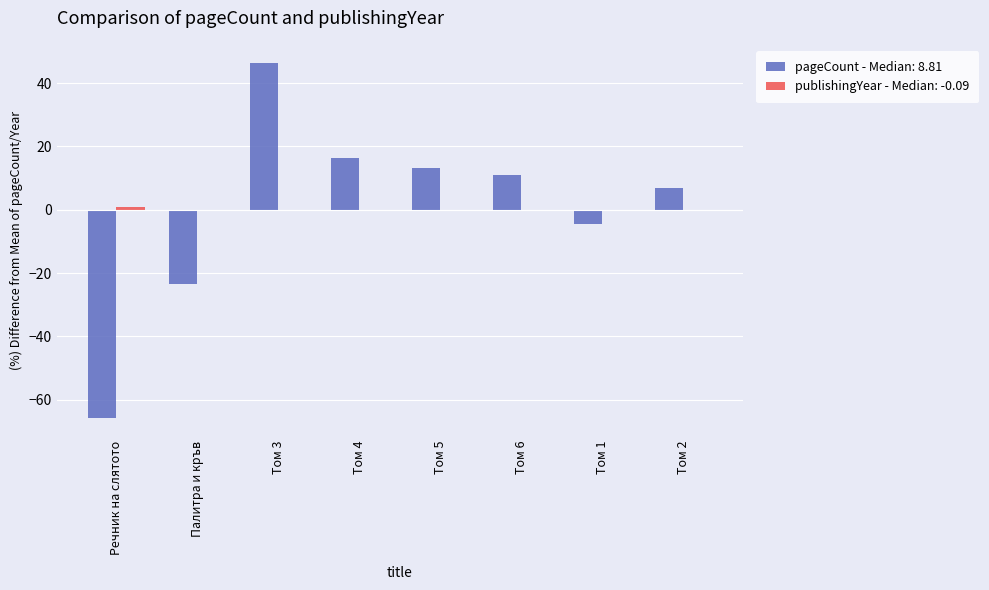

Which category has the highest value in the pageCount - Median: 8.81 series?

Том 3